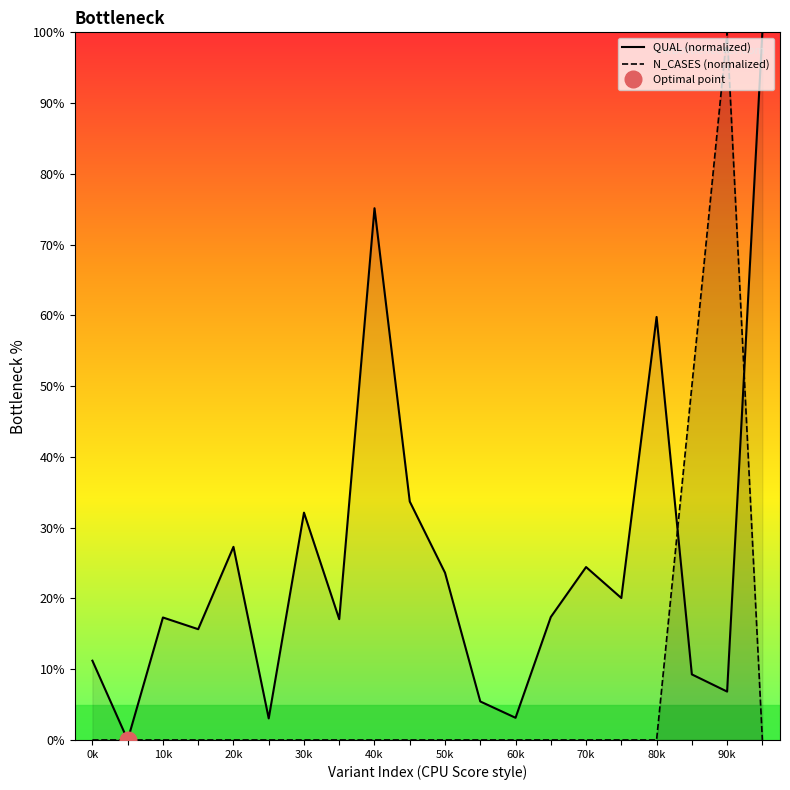

Which series ends up on top after the final intersection of N_CASES (normalized) and QUAL (normalized)?

QUAL (normalized)